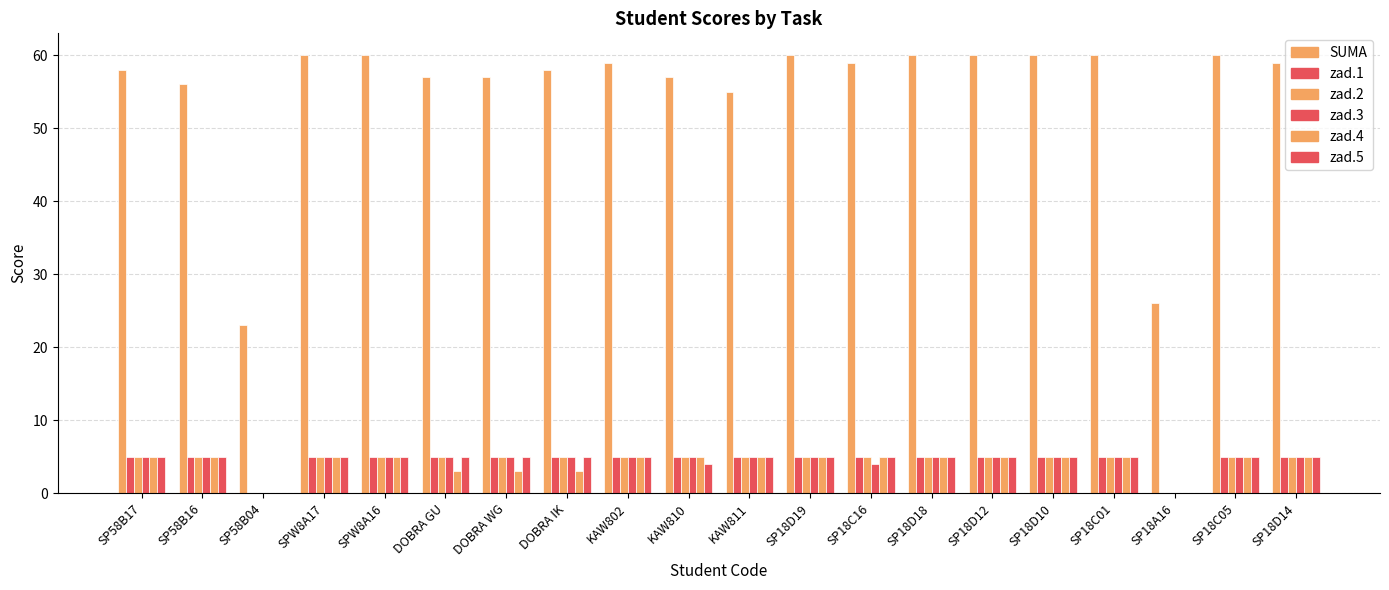

True or false: zad.5 has a value of 7 at SP18D12.

False